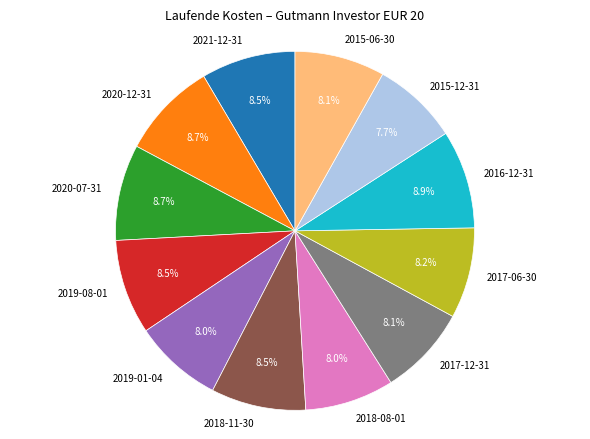

Count the number of slices in the pie.

12